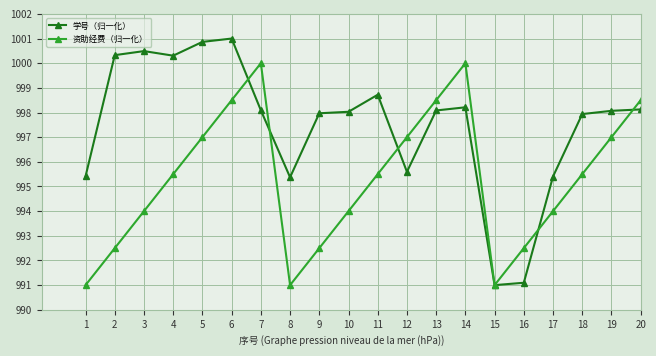

At how many categories does at least one series exceed 994?

18